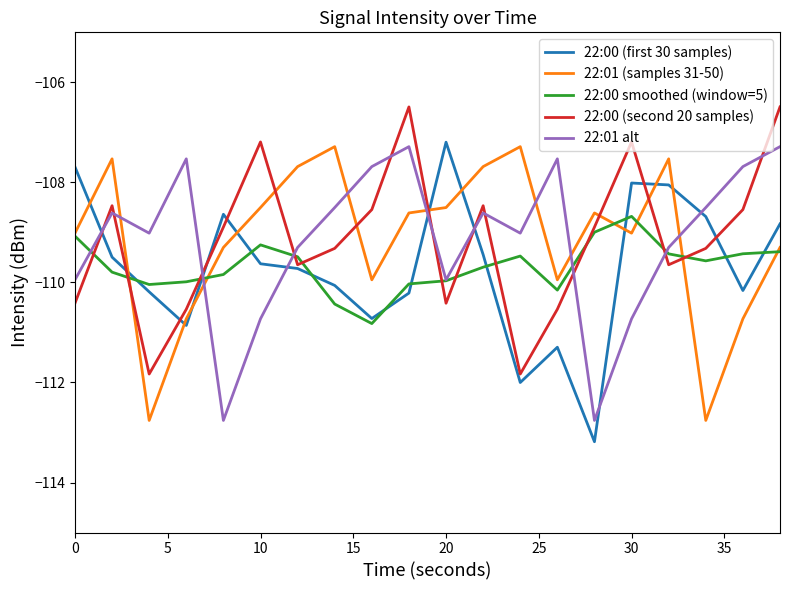

Which series has the widest spread of values?

22:00 (first 30 samples)